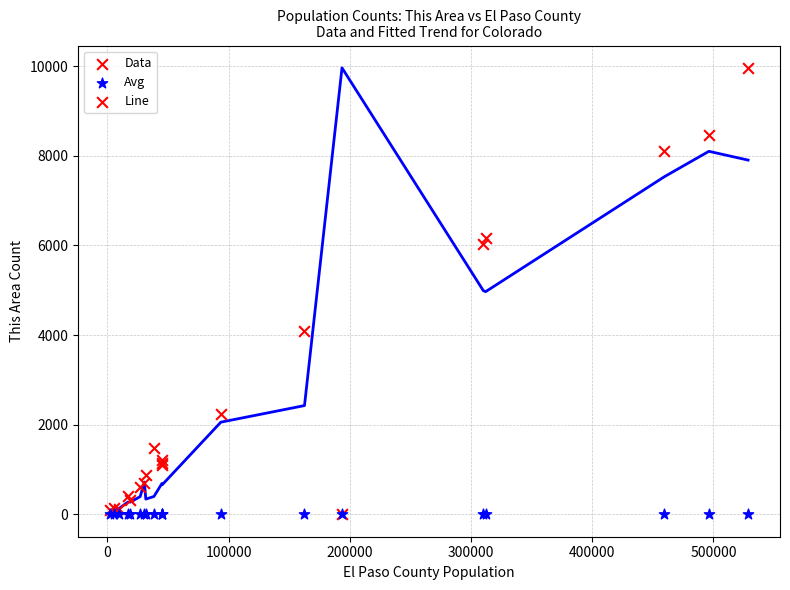

In the Data series, what Y value is closest to 4987?

4096